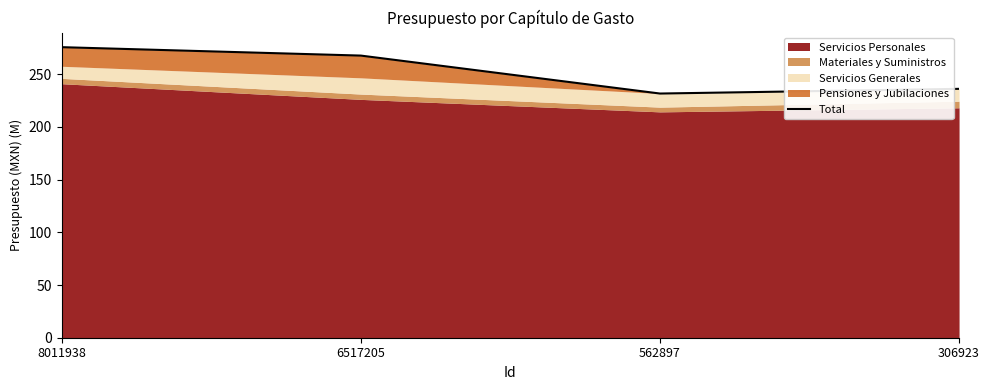

Rank the categories by value from highest to lowest.

8011938, 6517205, 306923, 562897